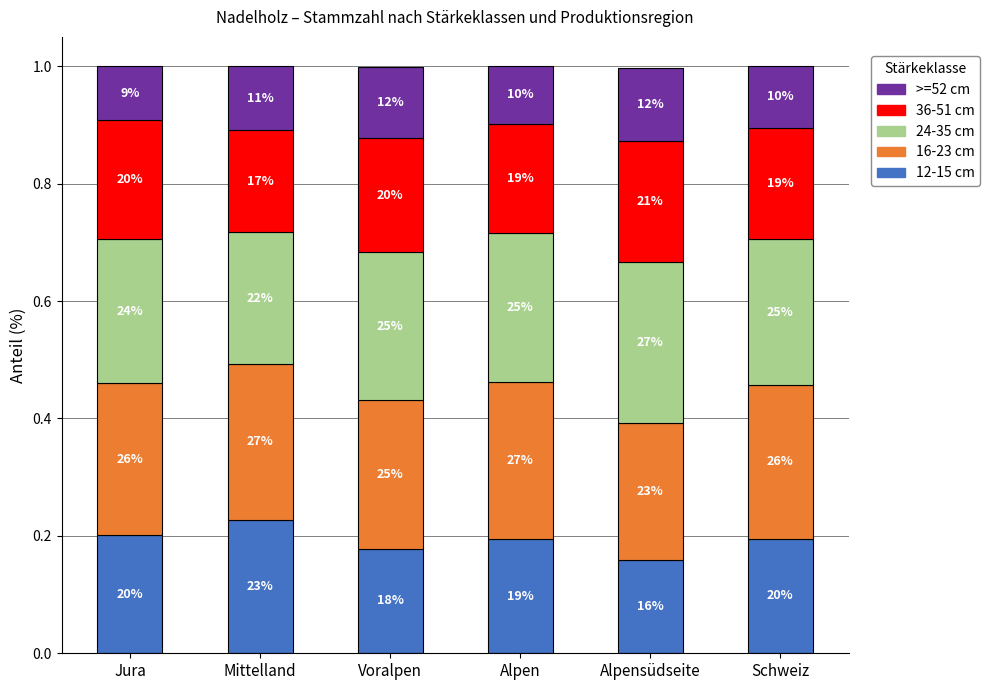

What is the label of the 1st bar from the left?

Jura